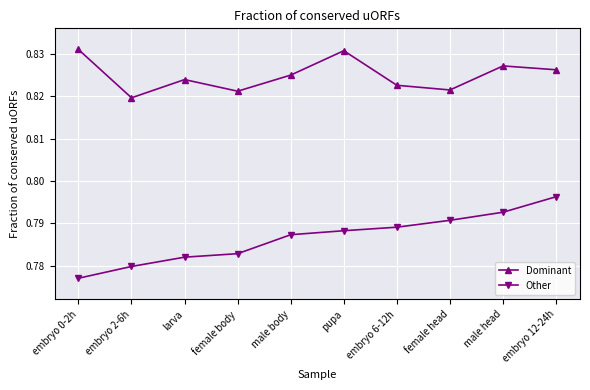

What position from the left is female body?

4